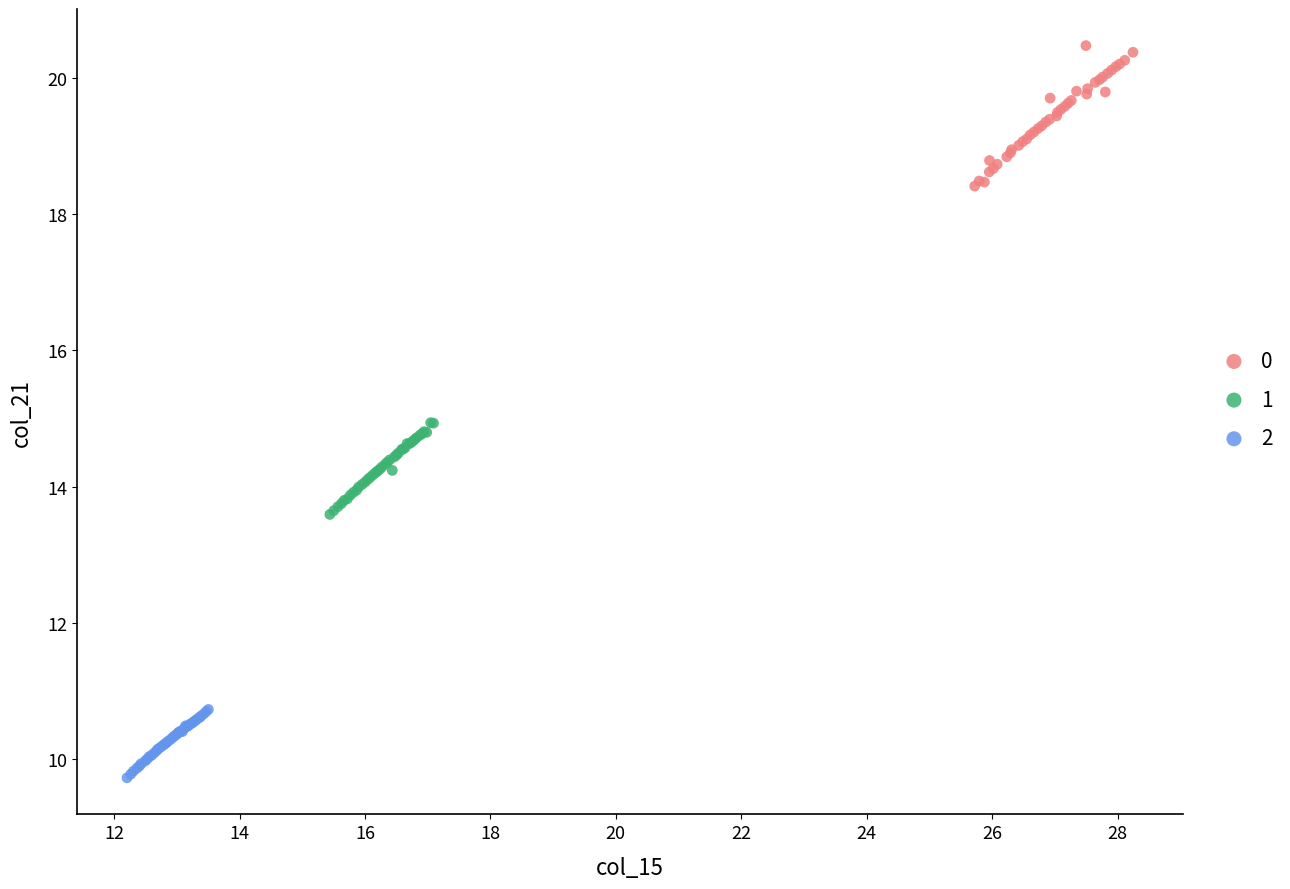

Which series has the largest Y range (max minus min)?

0